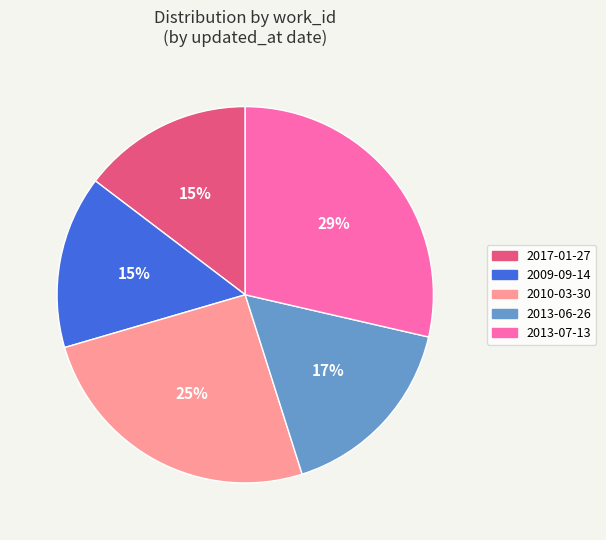

Between 2013-06-26 and 2017-01-27, which is larger?

2013-06-26